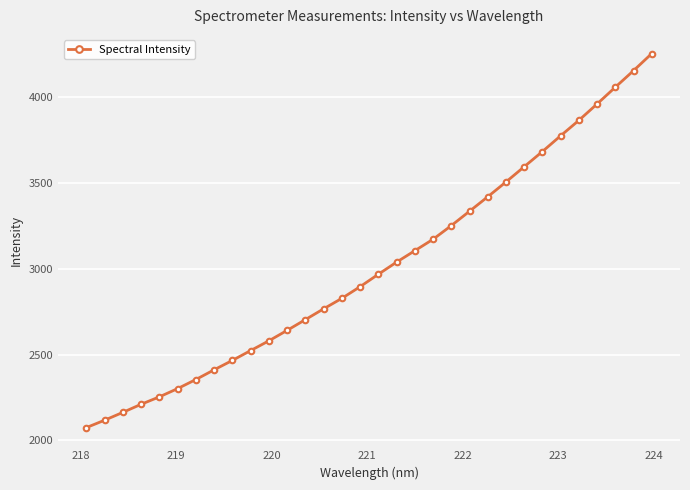

What is the average value?

3013.2